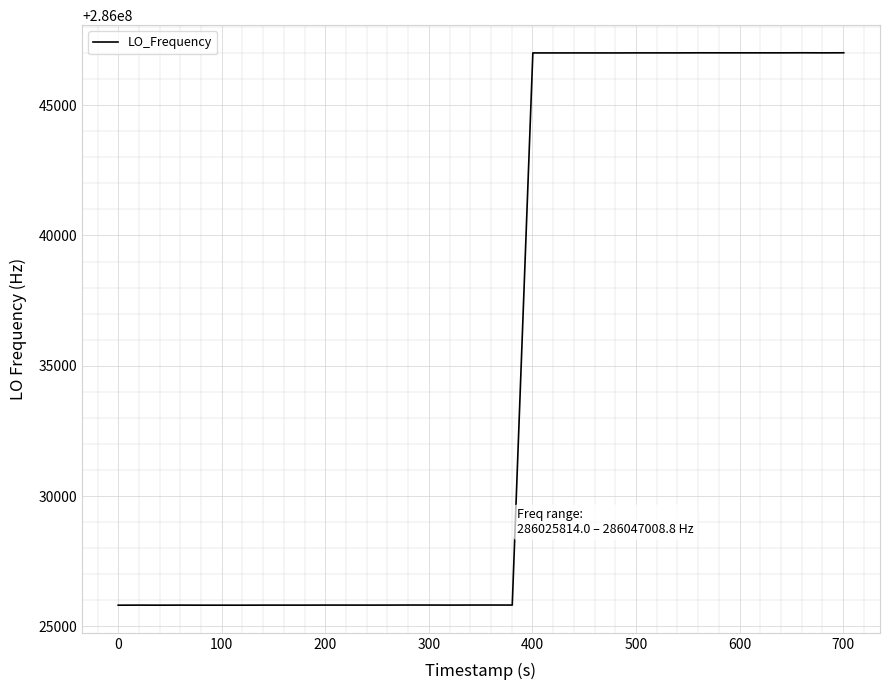

What is the minimum value shown in the chart?

286025814.0